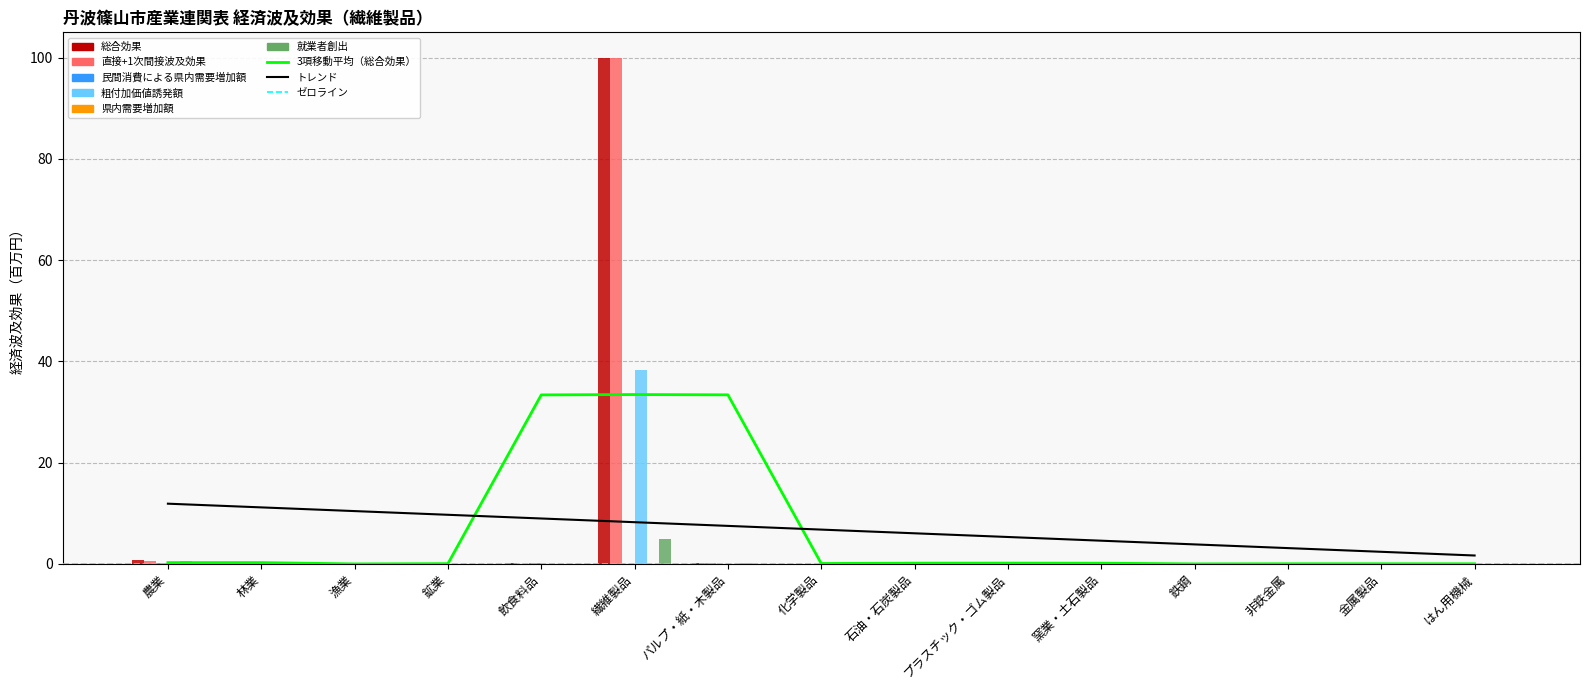

What is the label of the 3rd bar from the right?

非鉄金属